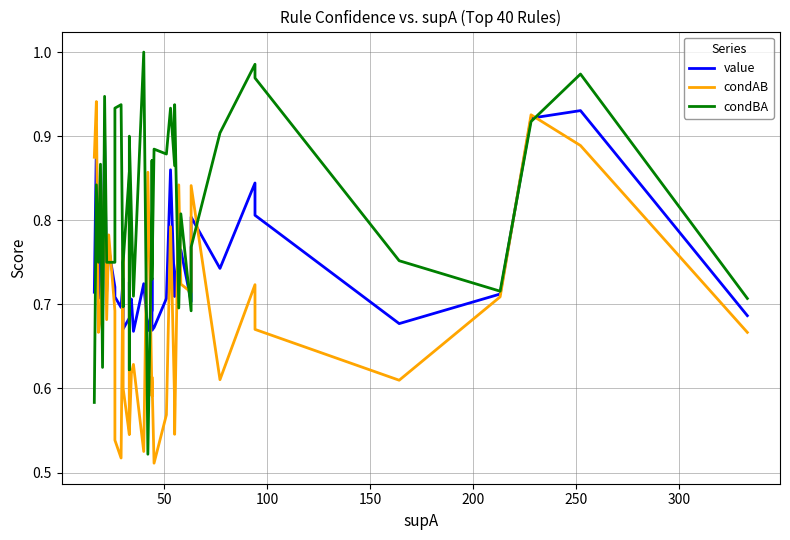

Count the number of categories in the chart.

40